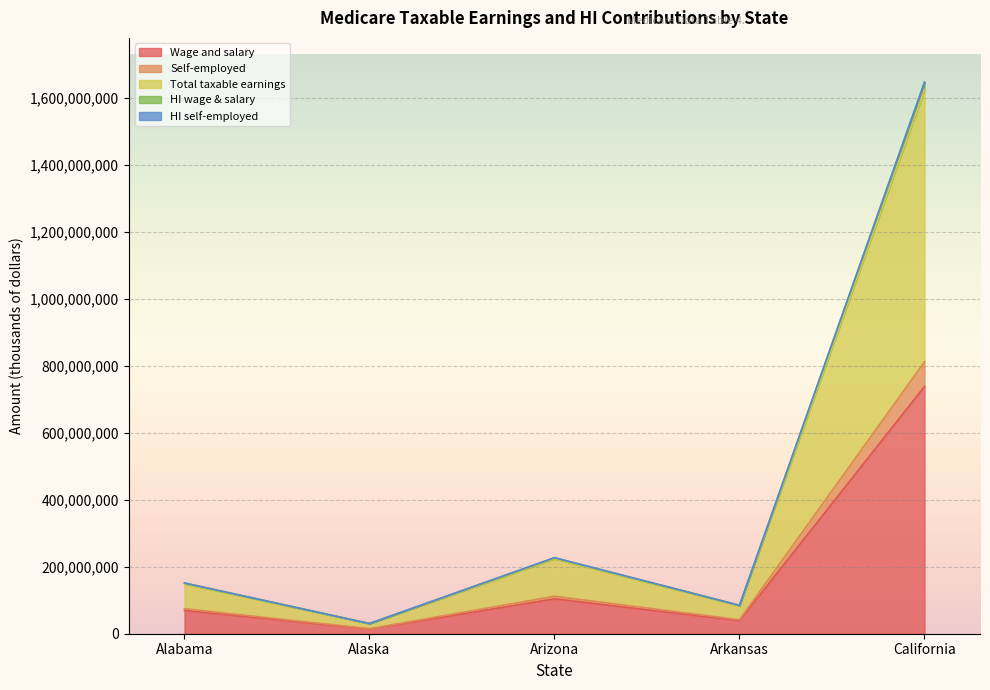

The Wage and salary series shows 39067383 at Arkansas. True or false?

True